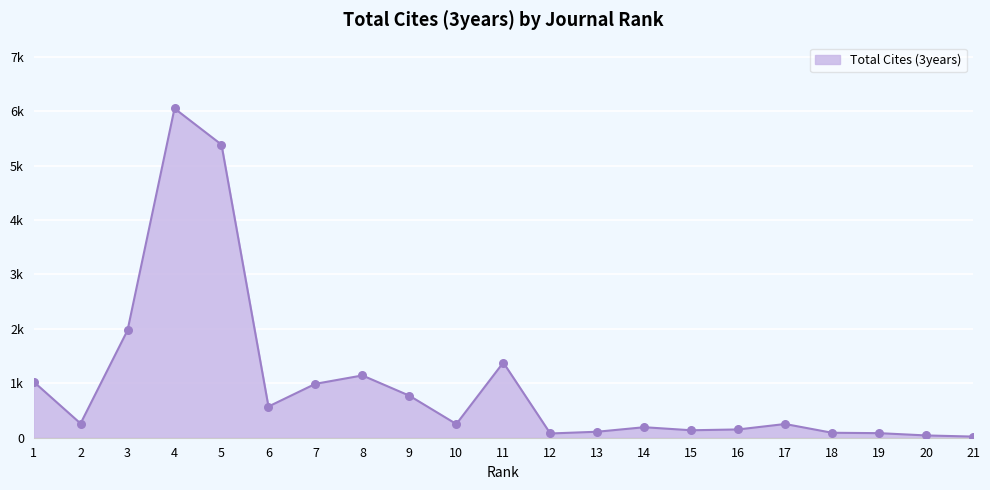

Approximately how many times larger is the value at 4 compared to 9?

7.8